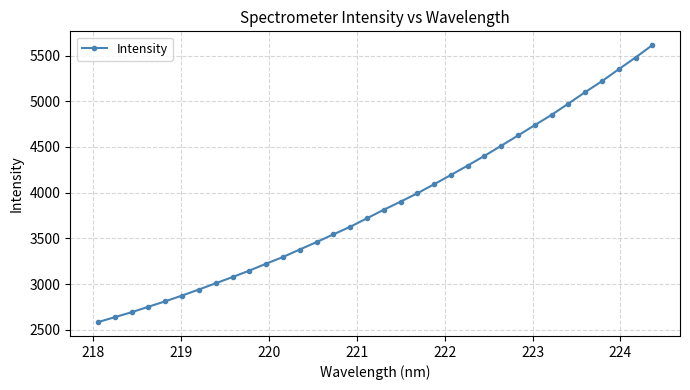

What is the minimum value shown in the chart?

2584.7